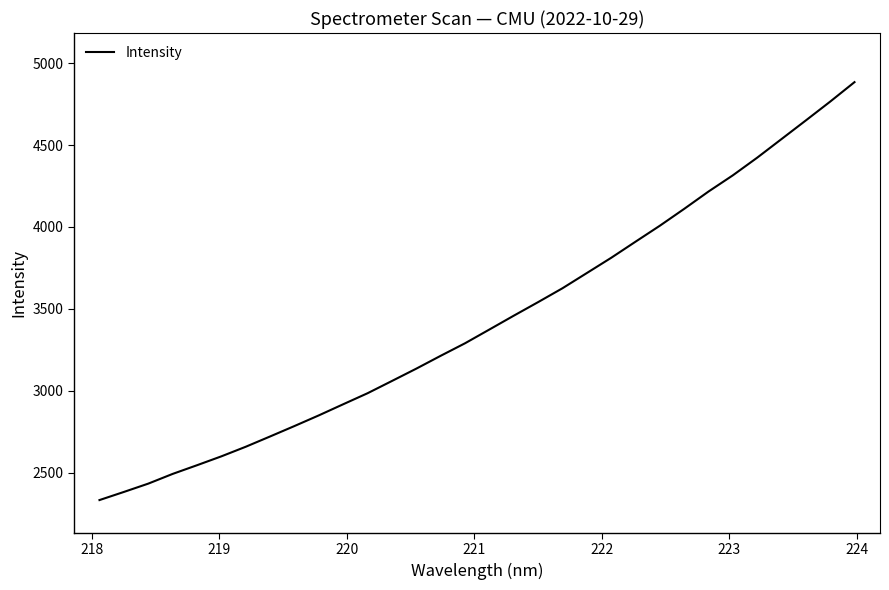

What is the average value?

3429.4